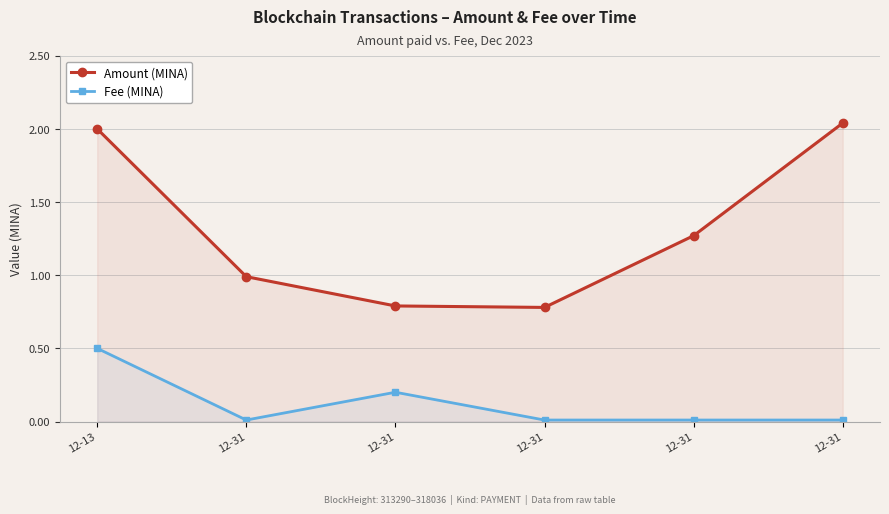

What is the total value across all series at 12-31?

1.0